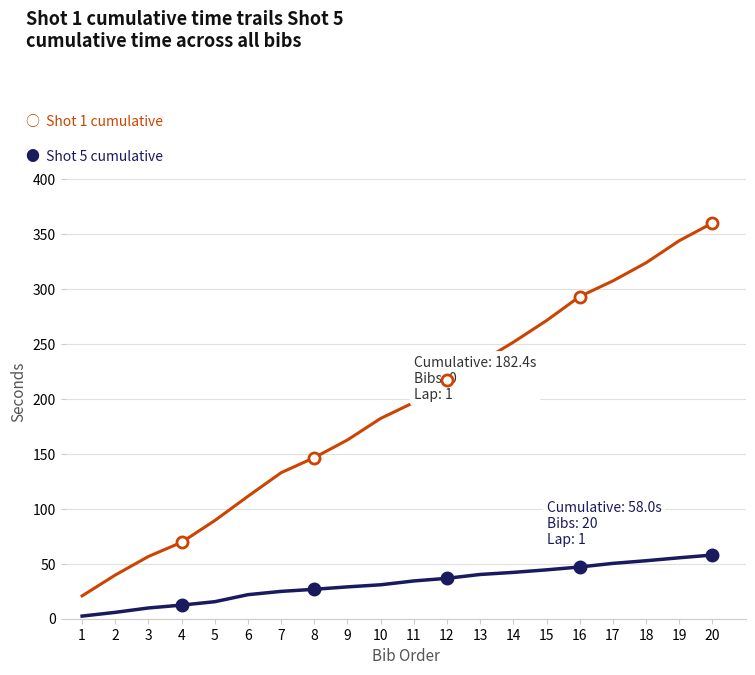

What is the greatest value displayed?

360.3